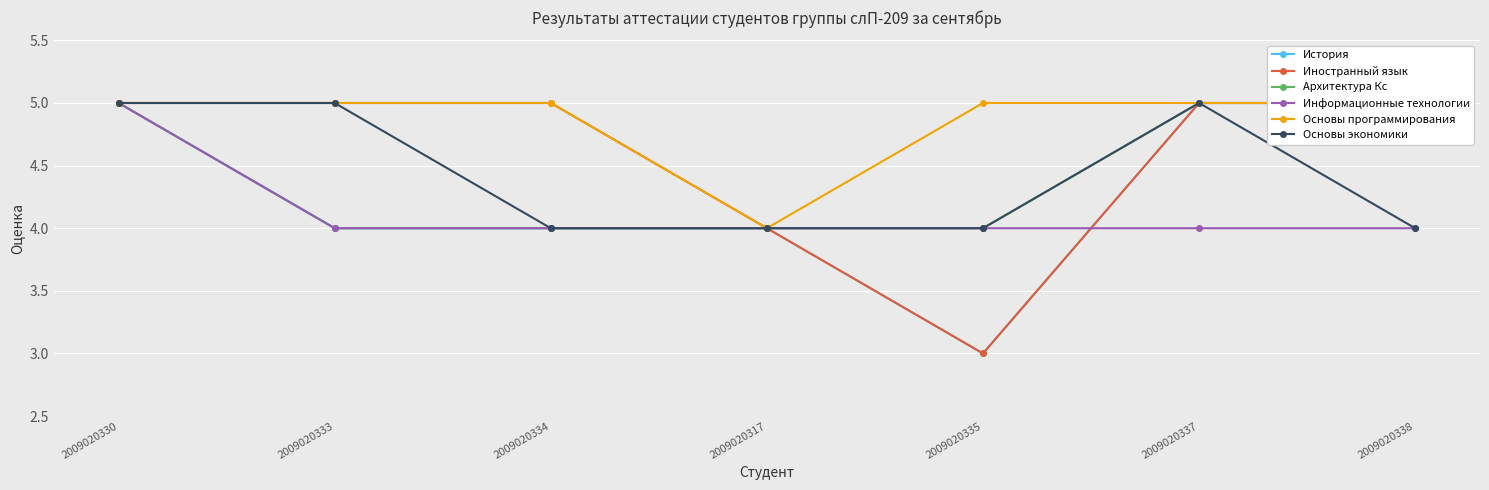

Read the История value at 2009020317.

4